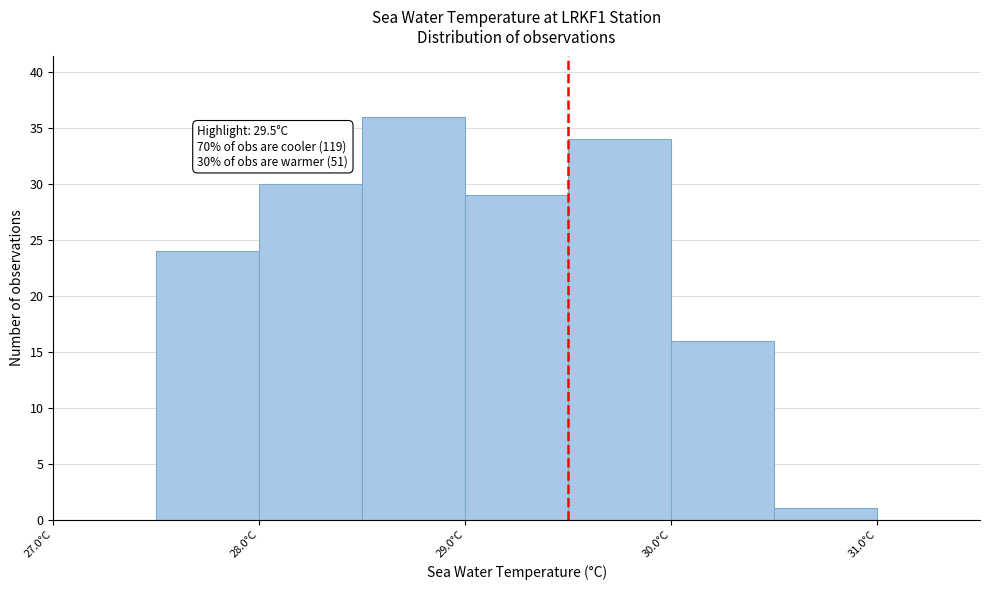

Over which range of the x-axis is the bar tallest?

28.5 to 29.0